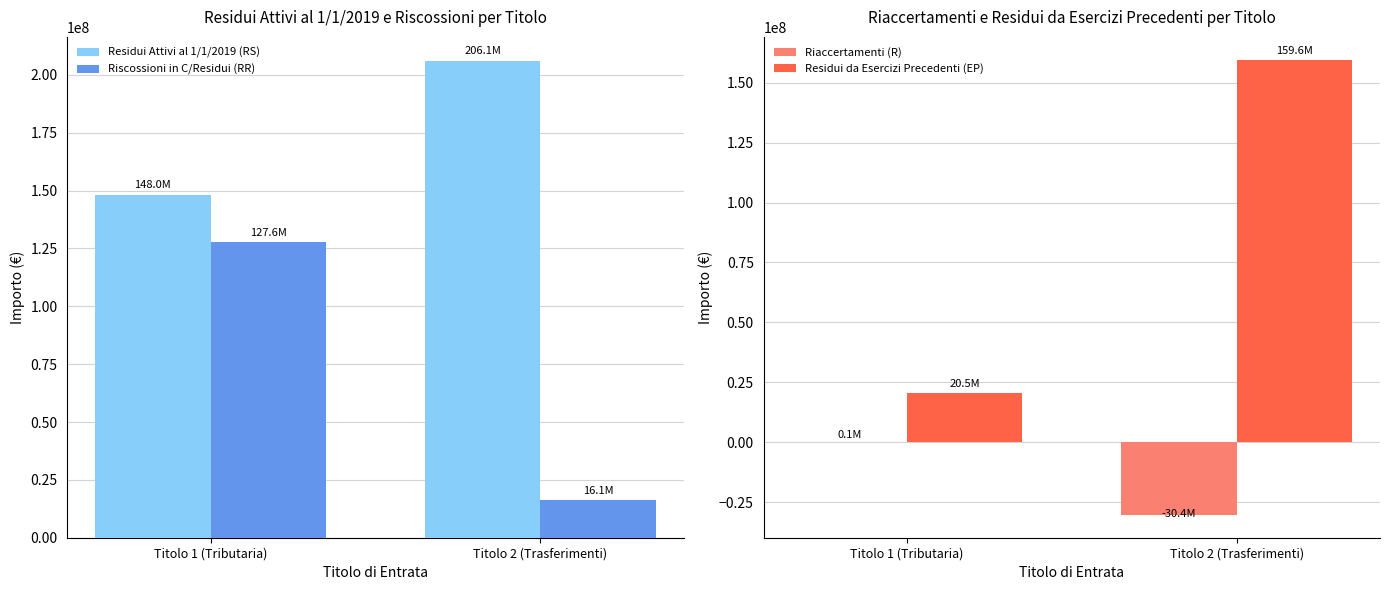

How many values in the Riaccertamenti (R) series exceed 116069?

1